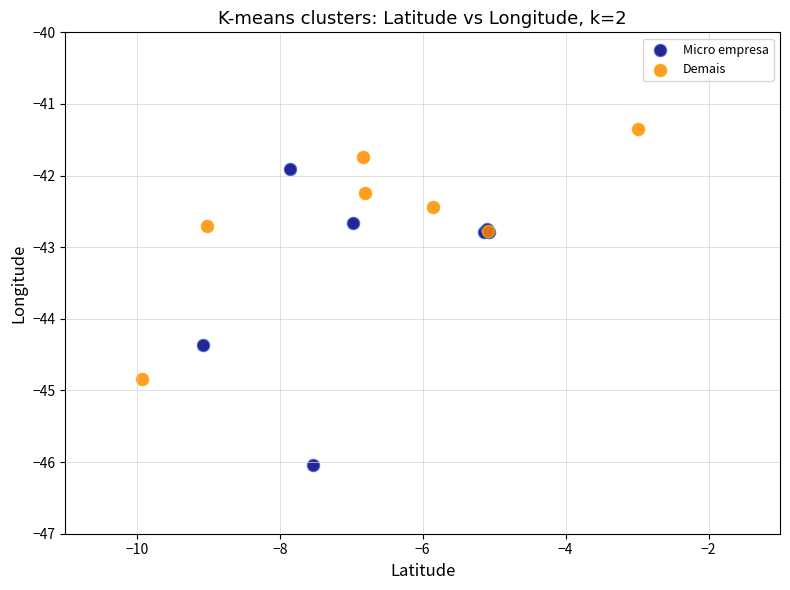

Which series reaches the maximum Y coordinate?

Demais